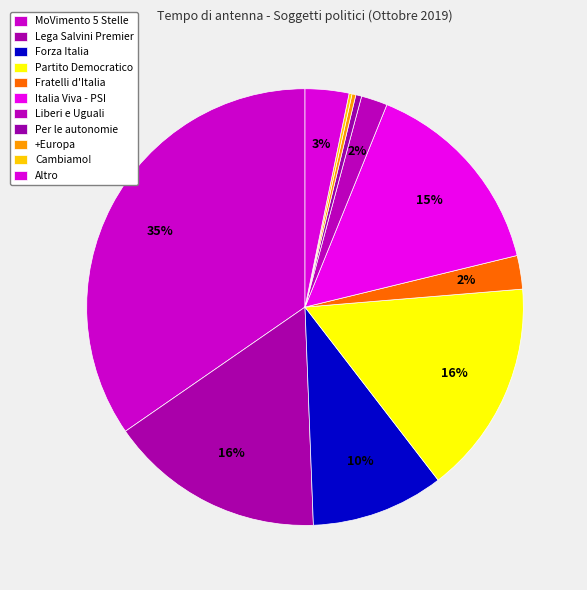

Do MoVimento 5 Stelle and Italia Viva - PSI together represent more than half of the pie?

No